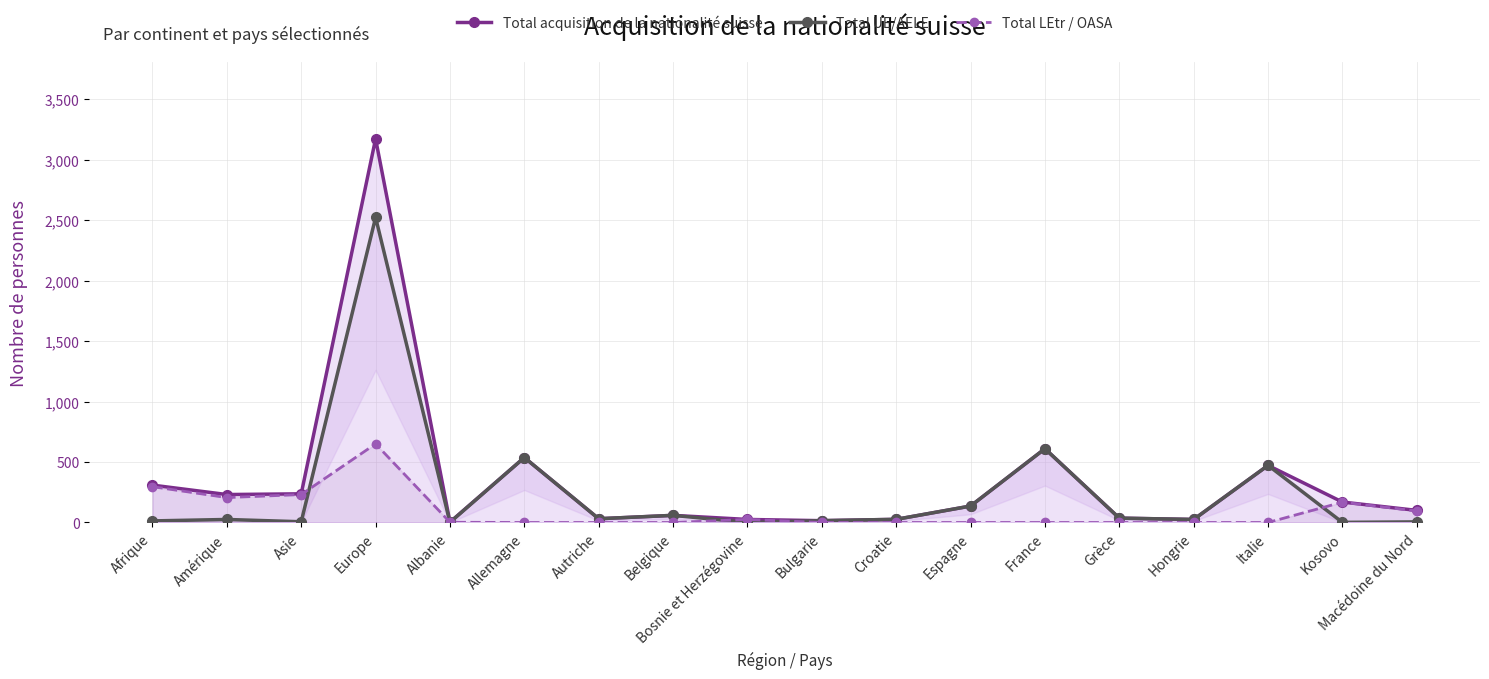

What is the difference between the maximum and minimum values in the Total UE/AELE series?

2522